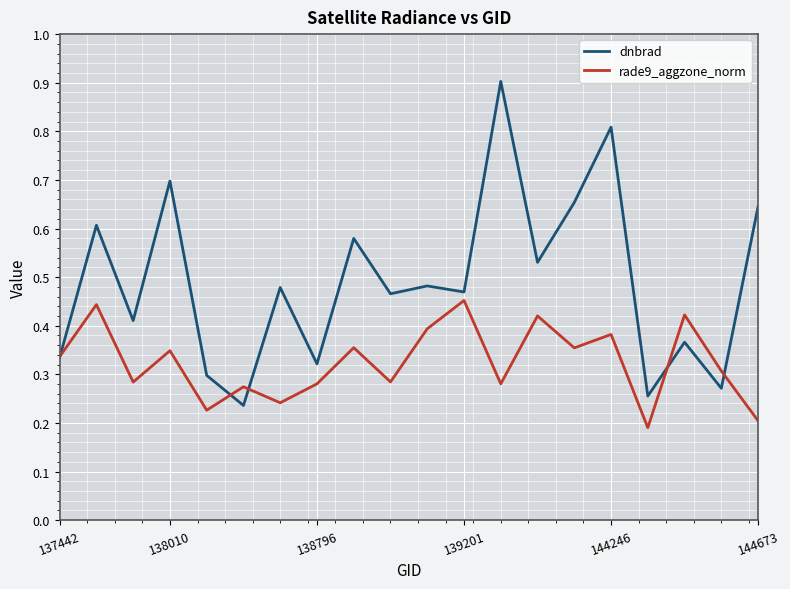

How many rade9_aggzone_norm values are between 0 and 1?

20